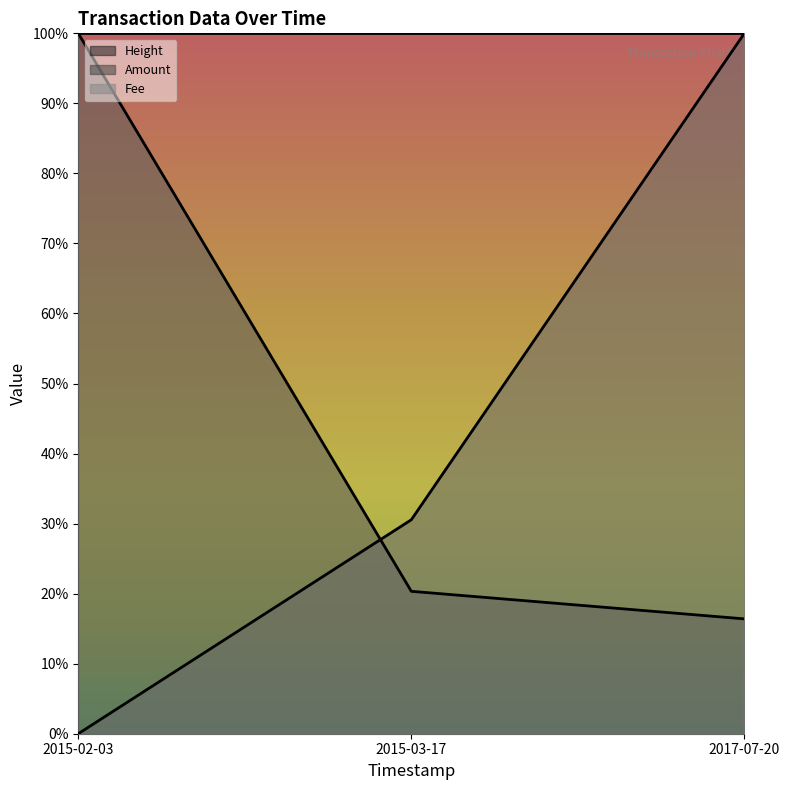

Which series has the widest spread of values?

Amount